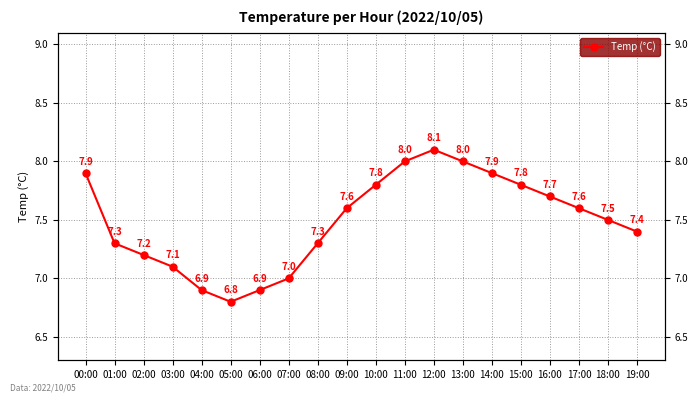

The chart shows a value of 7.0 at 07:00. True or false?

True